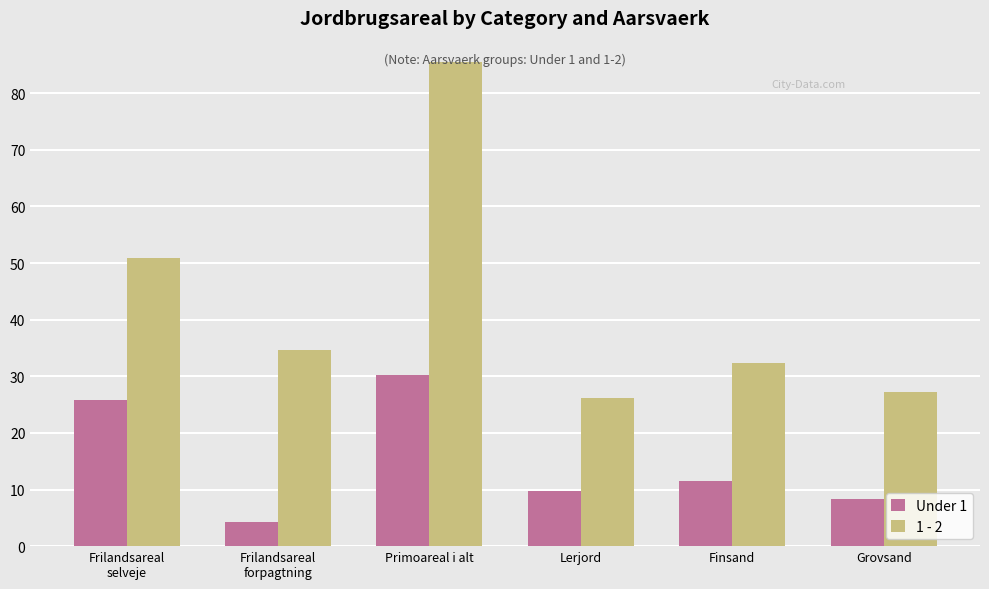

At which label does Under 1 first exceed 11?

Frilandsareal
selveje